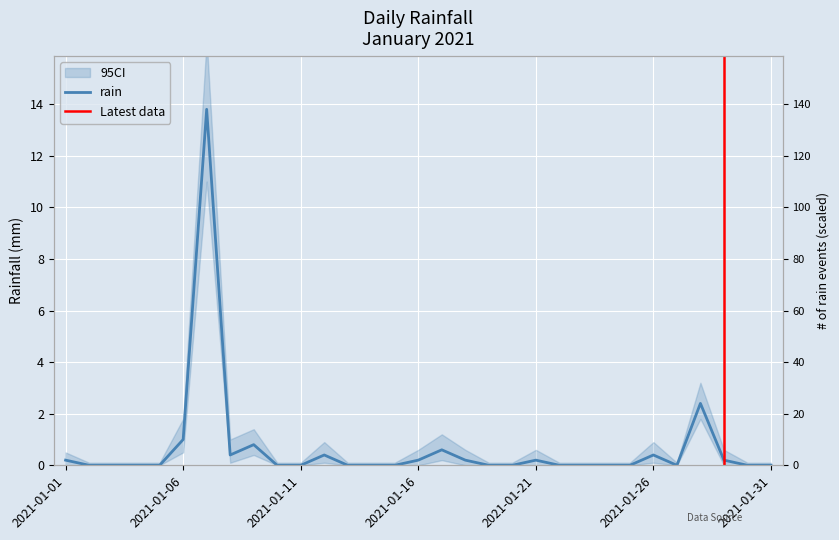

Which label corresponds to the smallest value in the chart?

2021-01-02